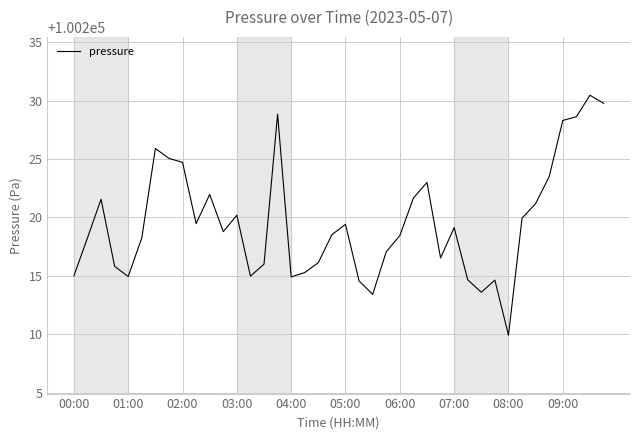

What is the minimum value shown in the chart?

100209.9